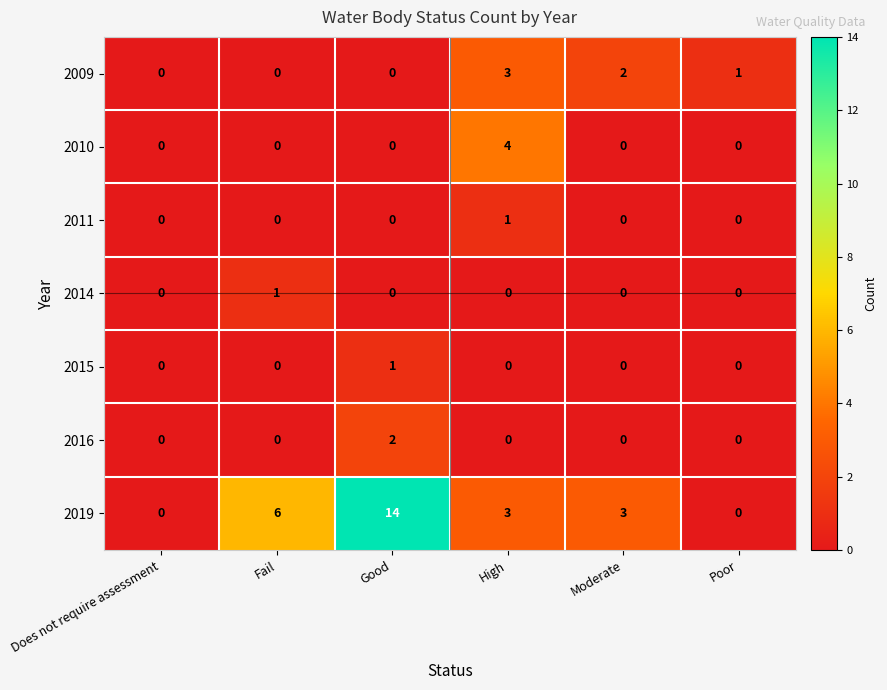

The 2016 series shows 1 at High. True or false?

False